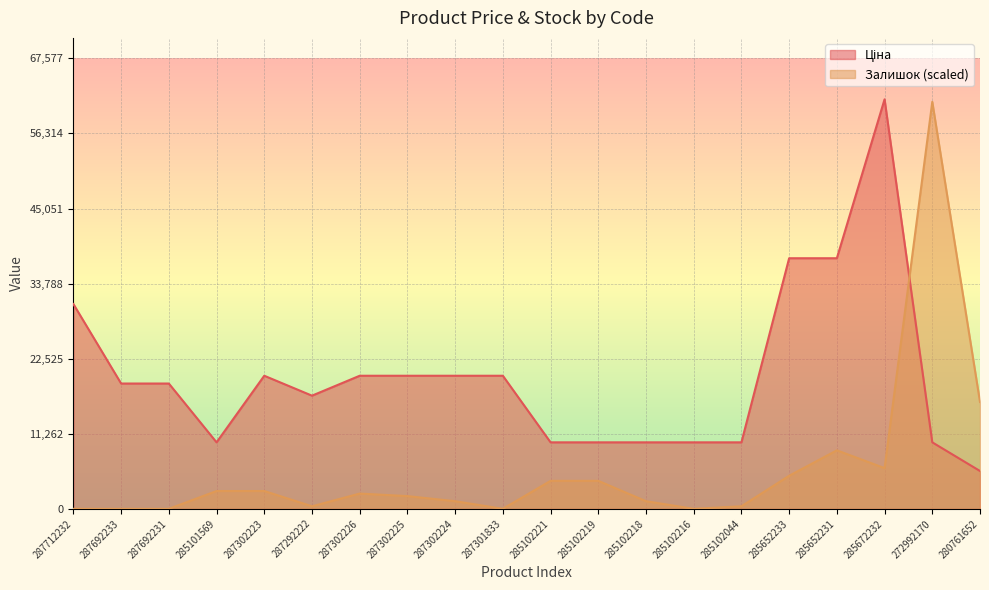

What is the label of the 8th point from the left?

287302225